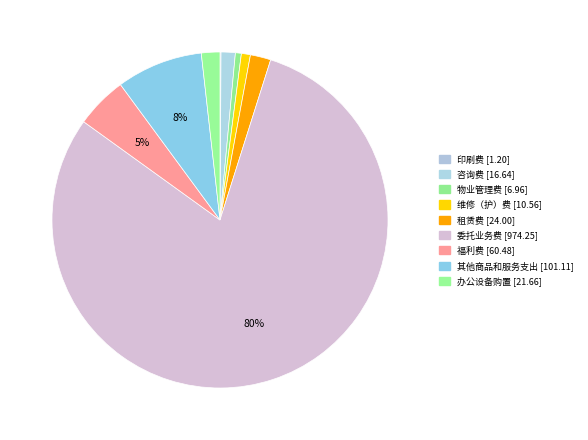

Rank the categories by value from highest to lowest.

委托业务费, 其他商品和服务支出, 福利费, 租赁费, 办公设备购置, 咨询费, 维修（护）费, 物业管理费, 印刷费